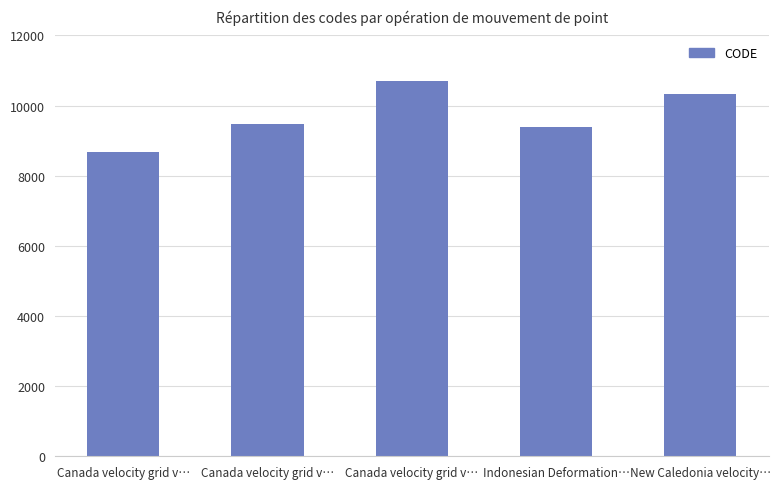

What is the greatest value displayed?

10707